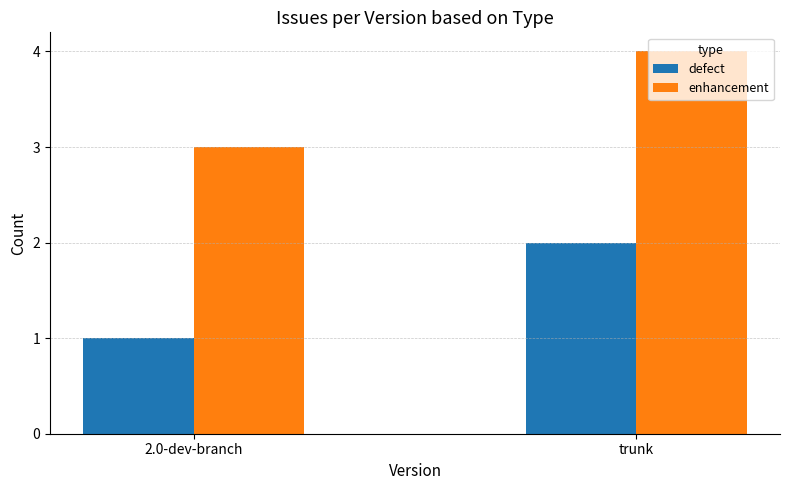

What is the sum of the defect values at trunk and 2.0-dev-branch?

3